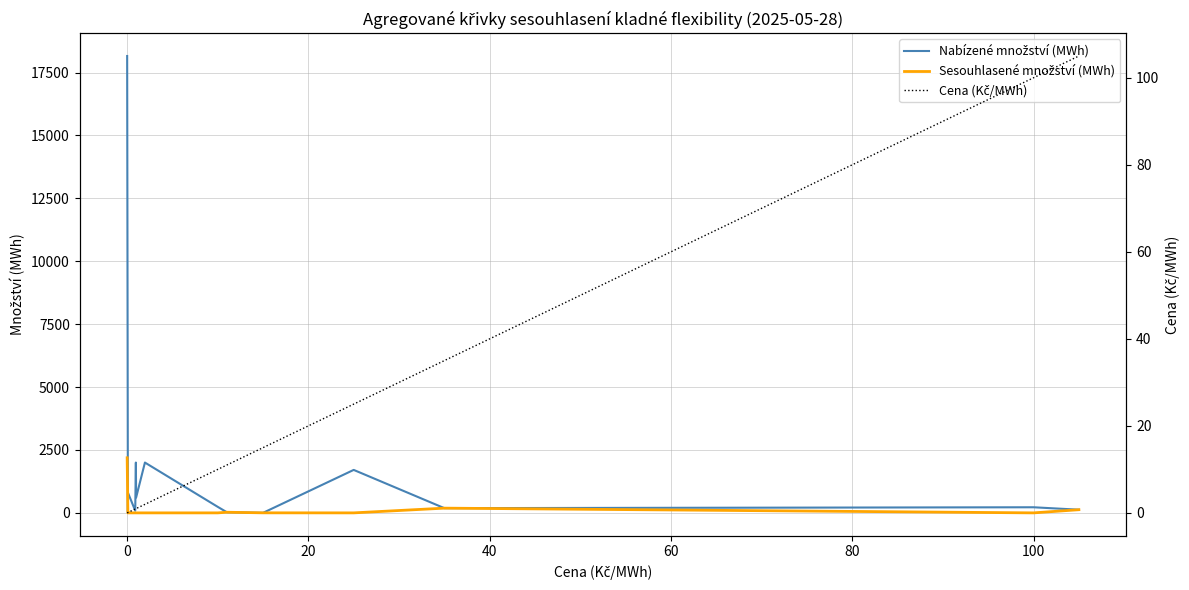

The Cena (Kč/MWh) series shows 0.1 at 20. True or false?

False